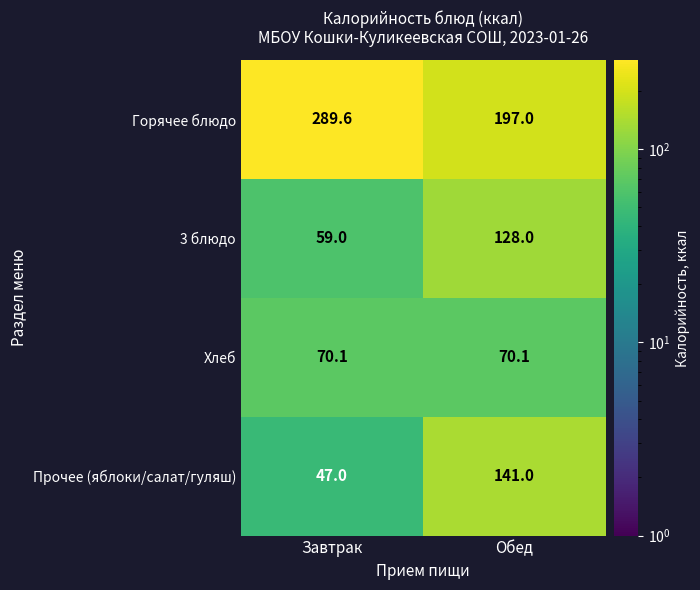

Between Завтрак and Обед, which series saw the biggest shift?

Прочее (яблоки/салат/гуляш)